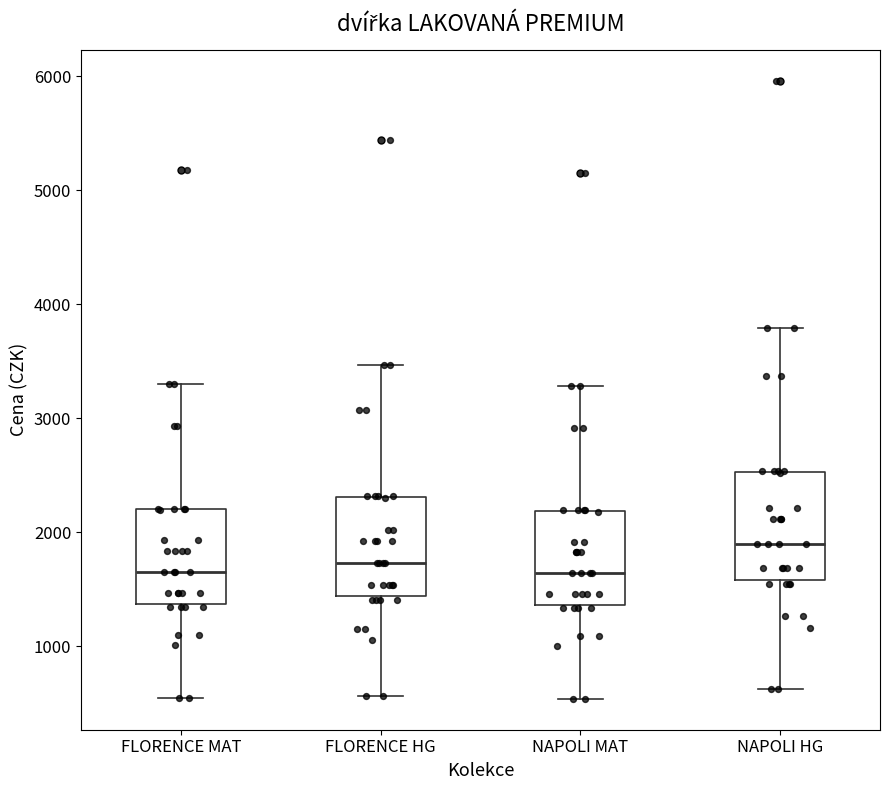

Reading left to right, transcribe this box plot: for each box, give where its median line is, the range the box spans, and where its two whiskers end, as read against the y-axis. The values are not printed on the chart, so give them approximately, as read against the axis.

FLORENCE MAT: median 1700, box 1400 to 2200, whiskers 500 to 3300
FLORENCE HG: median 1700, box 1400 to 2300, whiskers 600 to 3500
NAPOLI MAT: median 1600, box 1400 to 2200, whiskers 500 to 3300
NAPOLI HG: median 1900, box 1600 to 2500, whiskers 600 to 3800